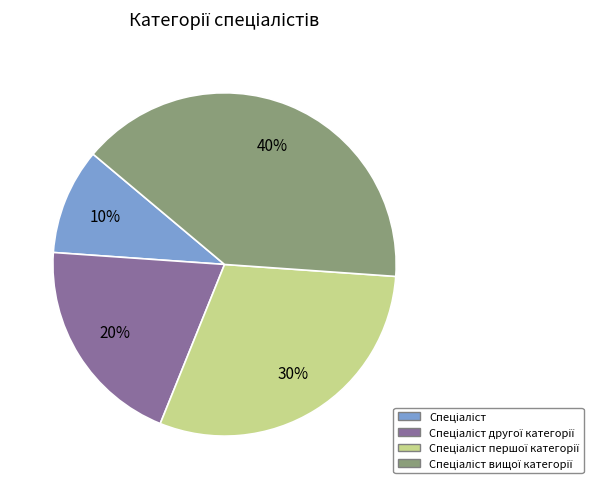

Is there any slice that represents more than half of the pie?

No